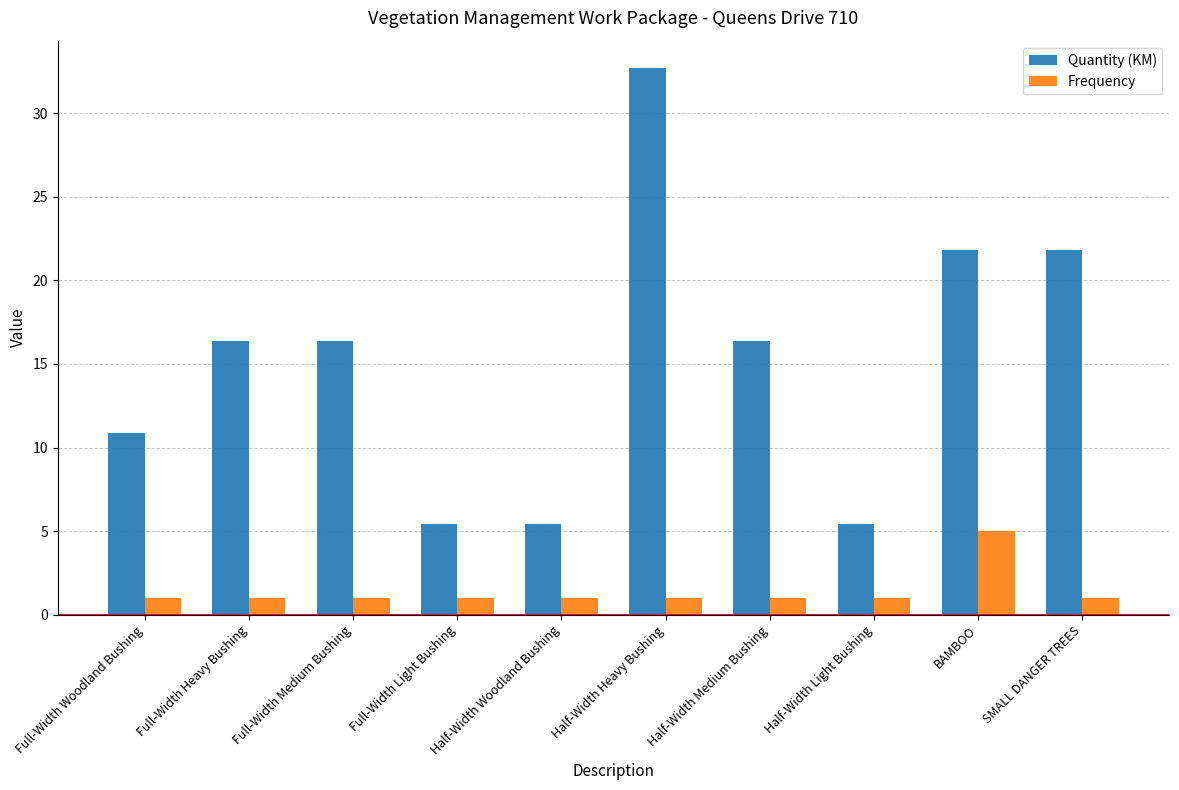

At which label does Quantity (KM) first exceed 16?

Full-Width Heavy Bushing